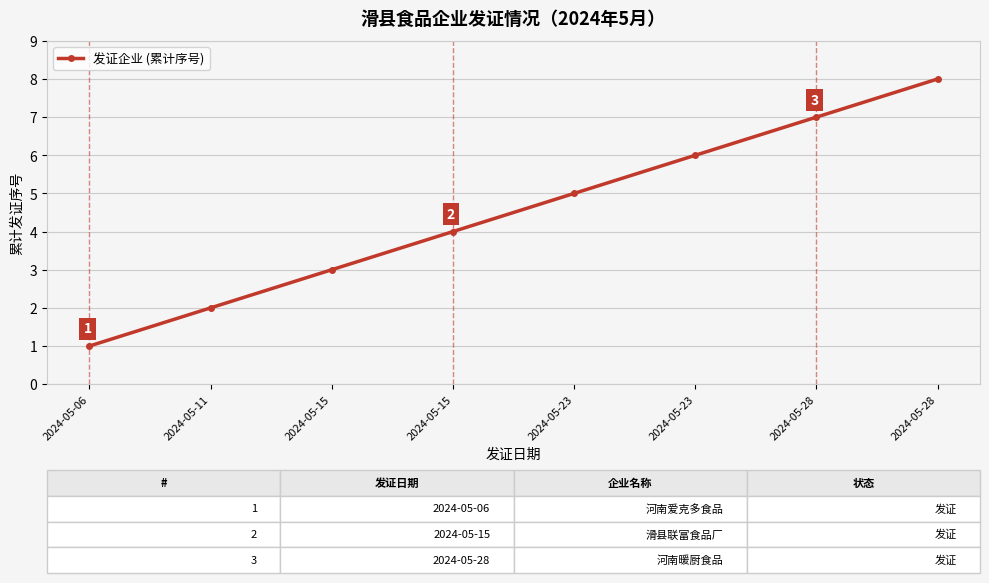

How many distinct data groups are displayed?

1